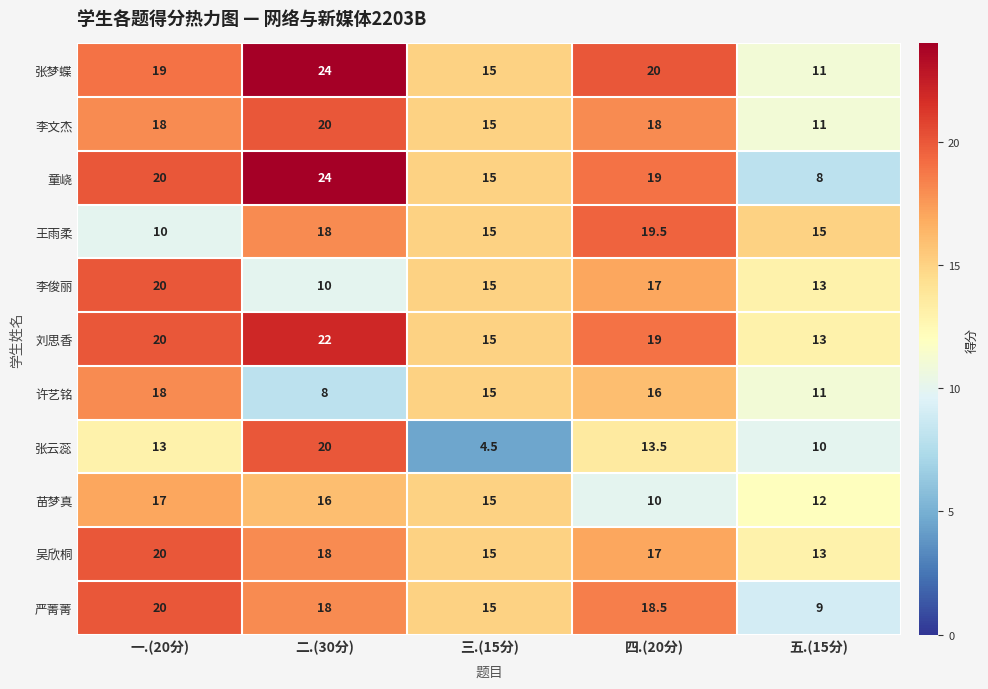

At which category is the sum across all series the highest?

二.(30分)